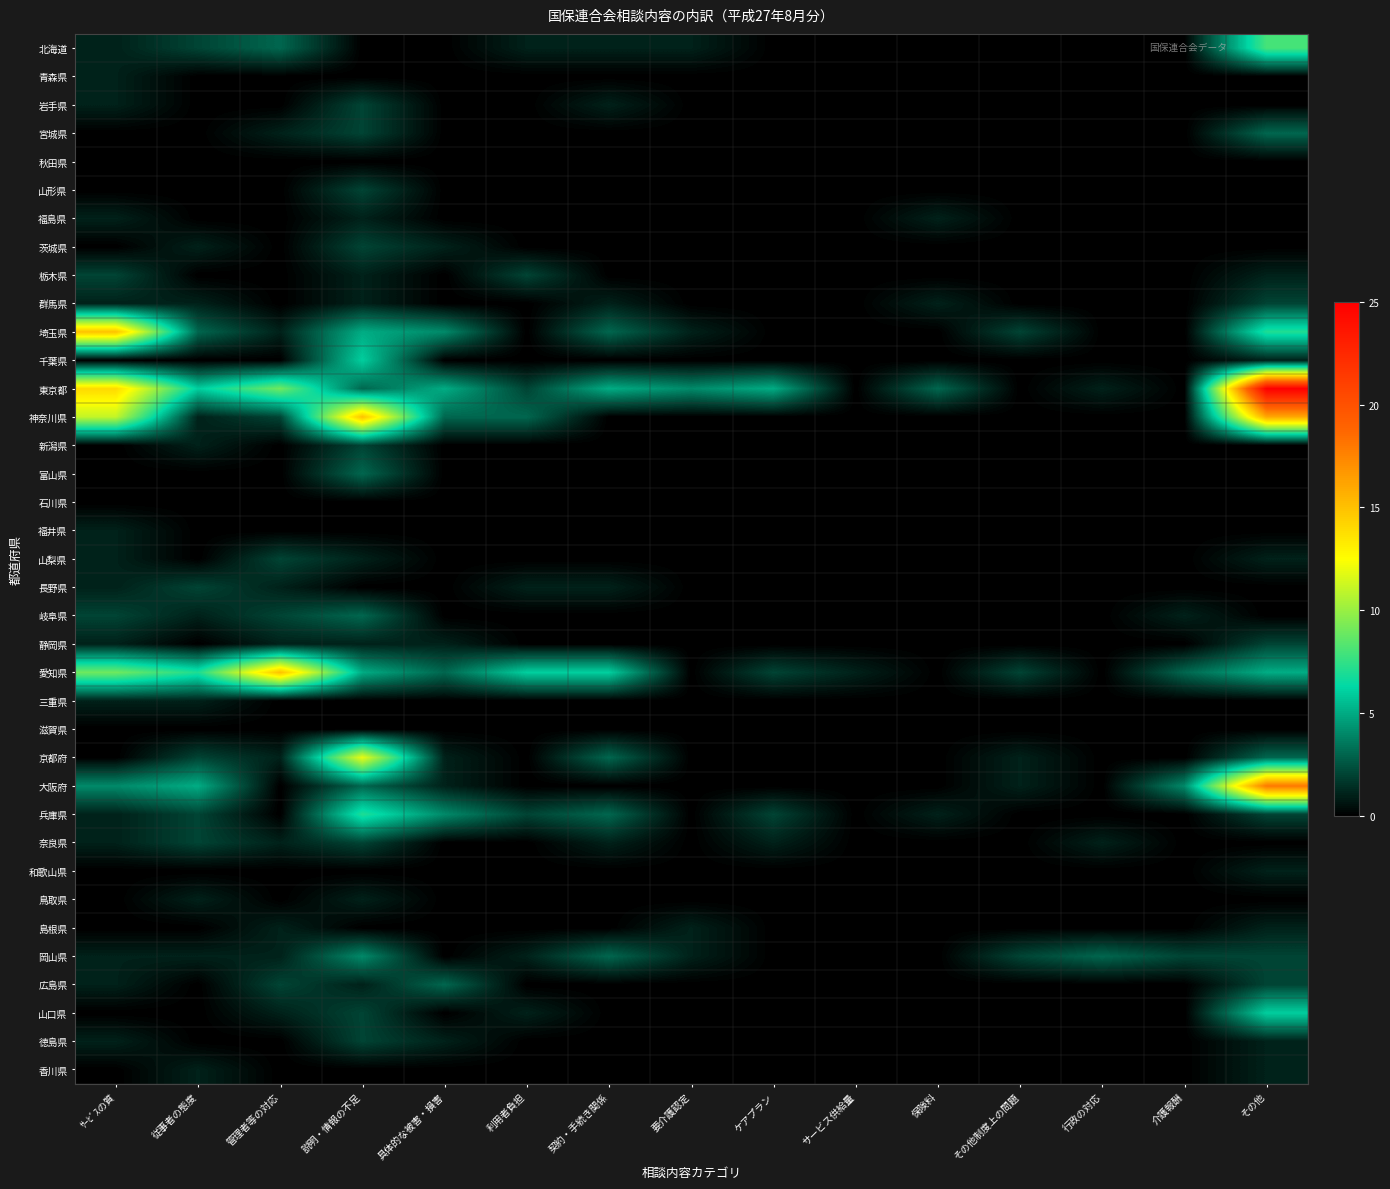

How many series are shown in this chart?

37